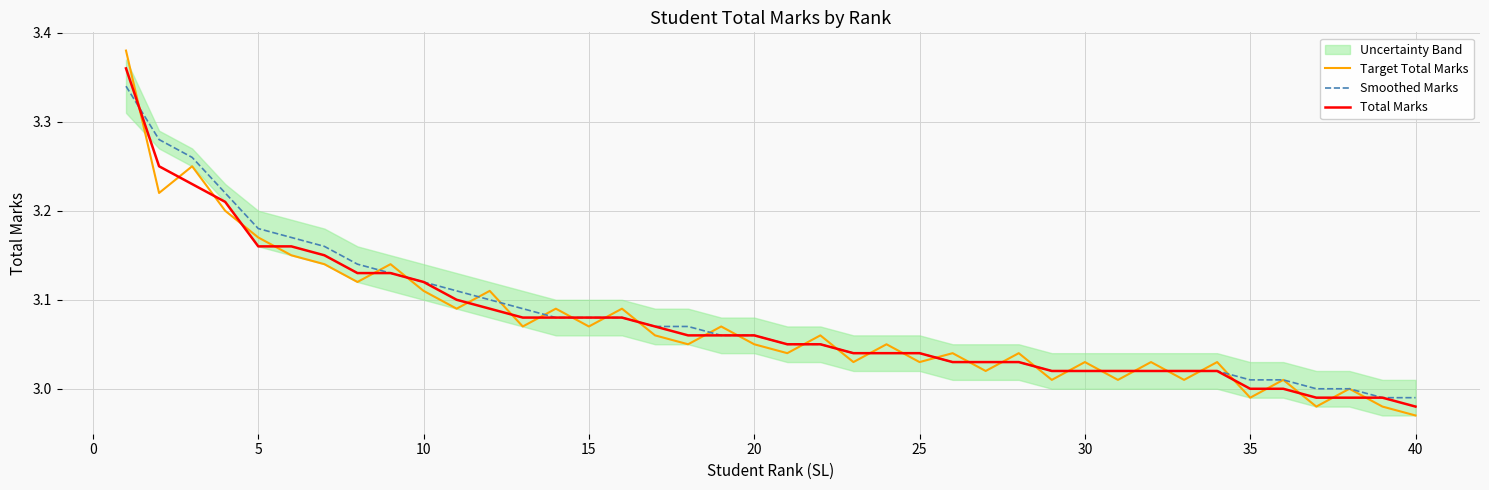

How many times do Target Total Marks and Total Marks cross each other?

33